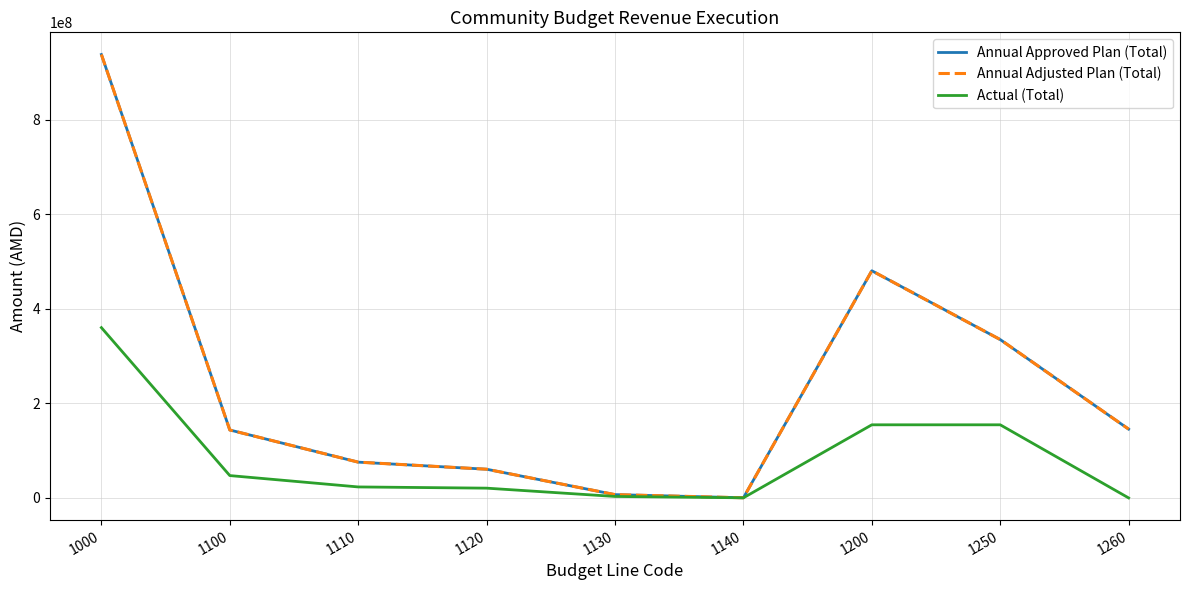

Is this an area chart (filled region under the line)?

No